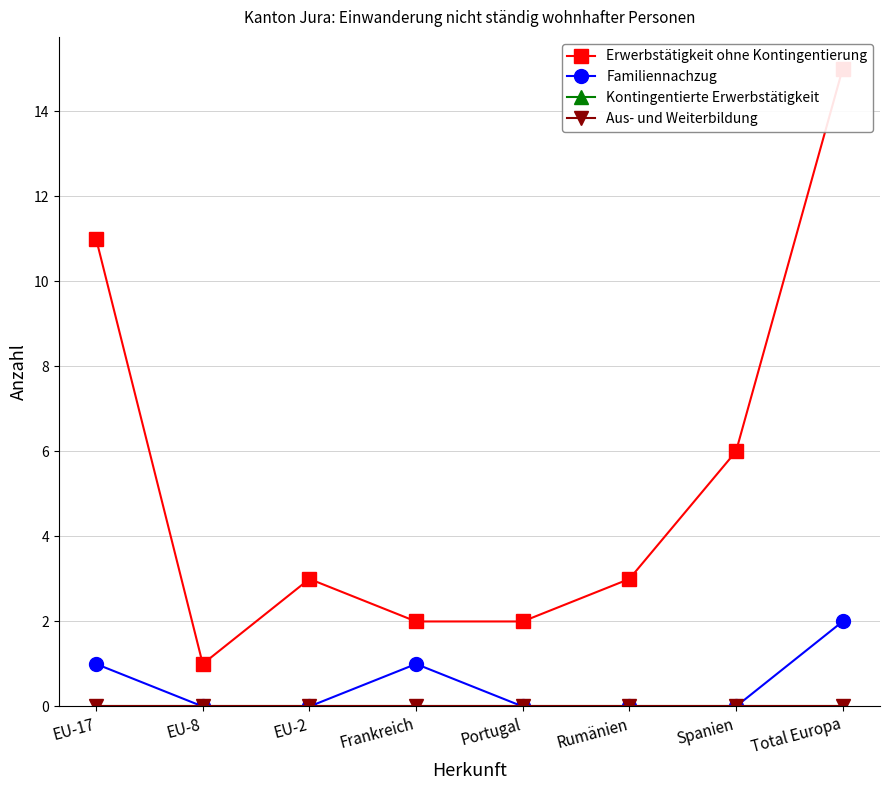

At how many categories does at least one series exceed 3?

3